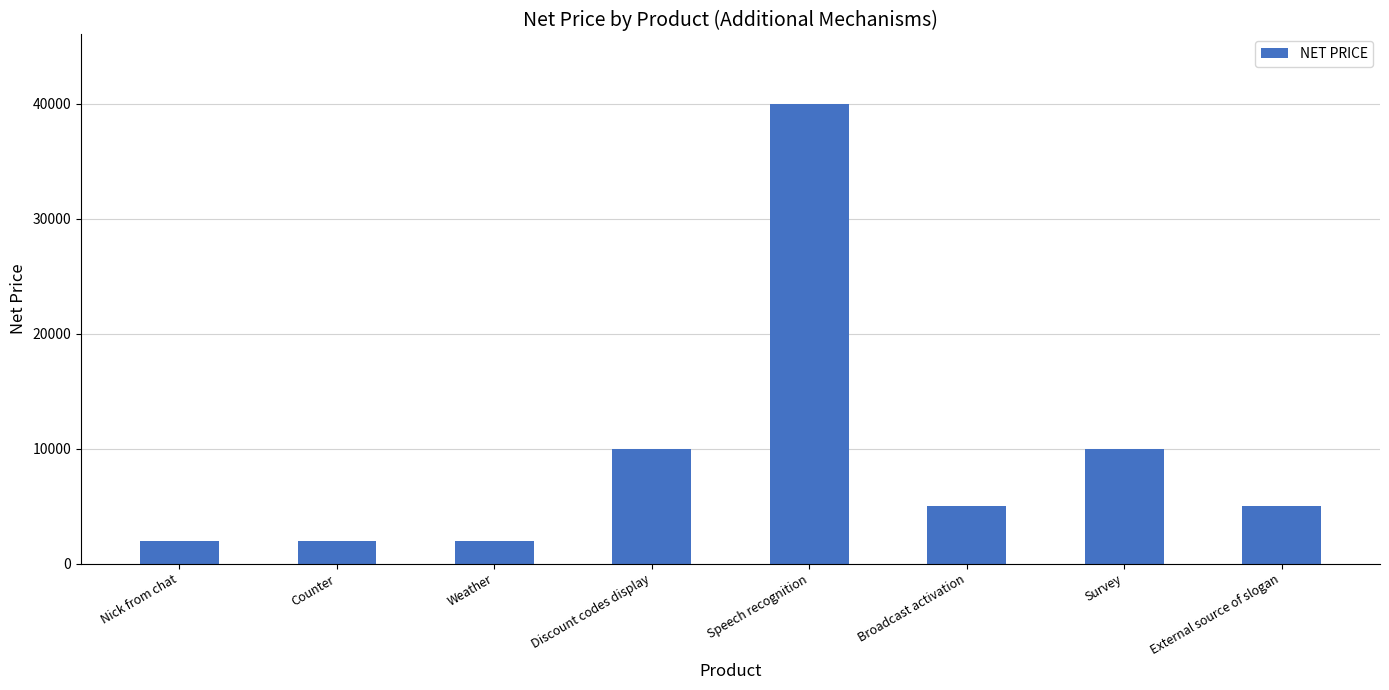

What position from the left is External source of slogan?

8